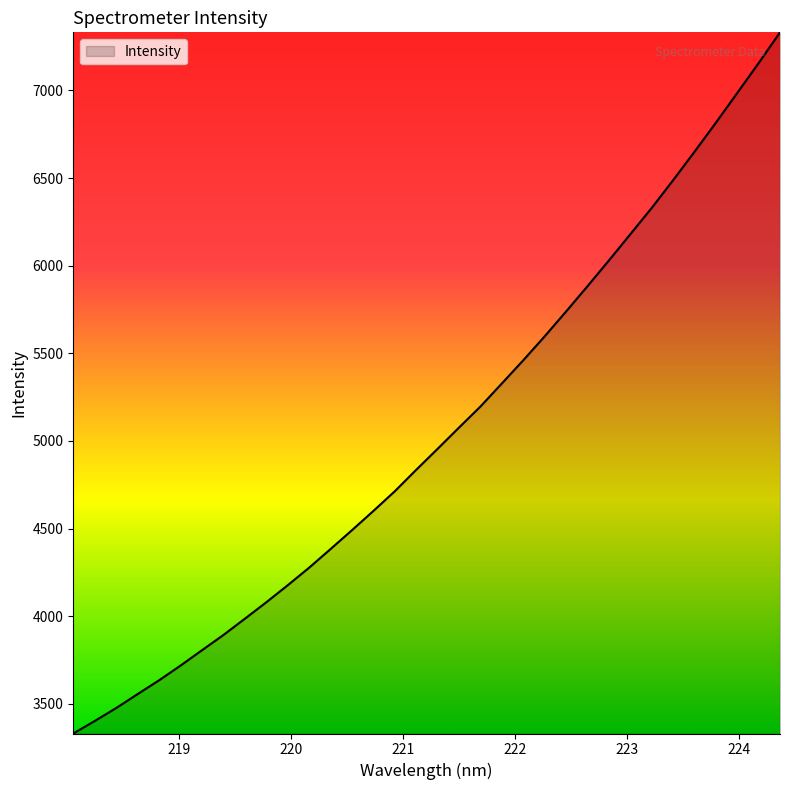

What is the smallest value displayed?

3330.1